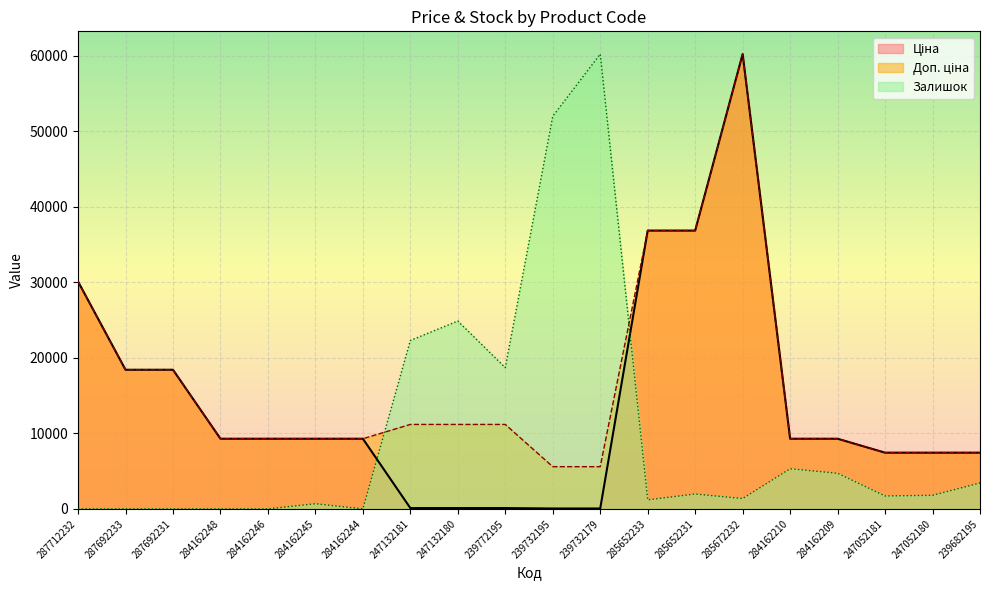

Between 284162244 and 247132181, which series saw the biggest shift?

Залишок